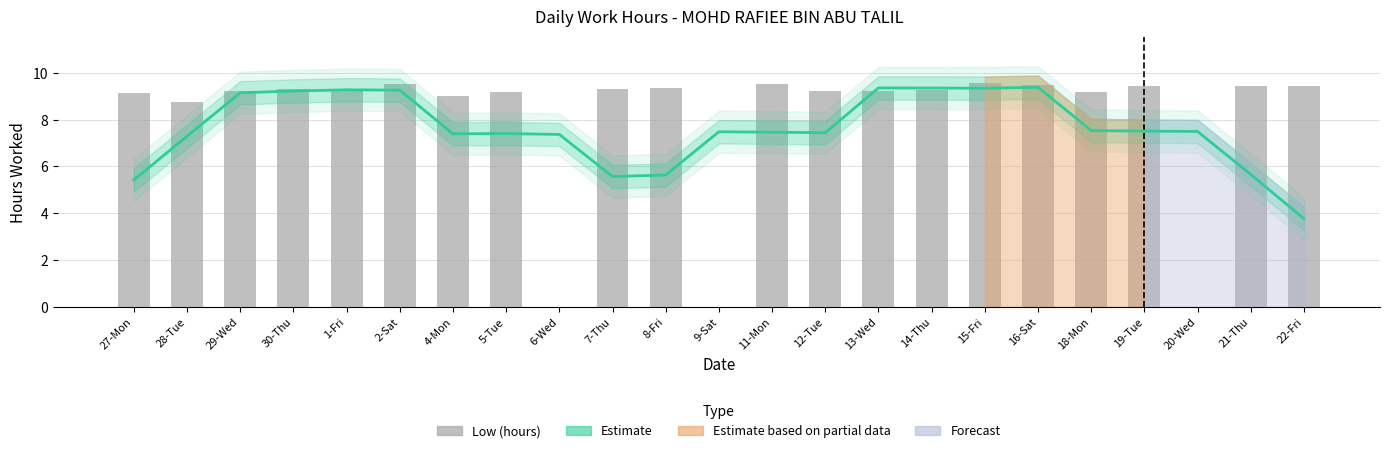

Read the Low (hours) value at 16-Sat.

9.5